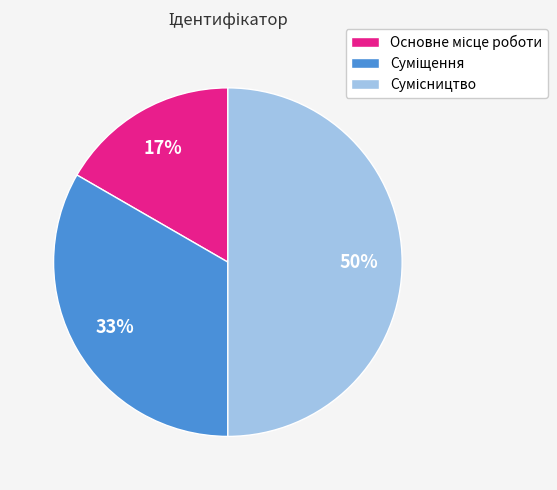

To the nearest percent, what is the difference between the largest and smallest slice percentages?

33%